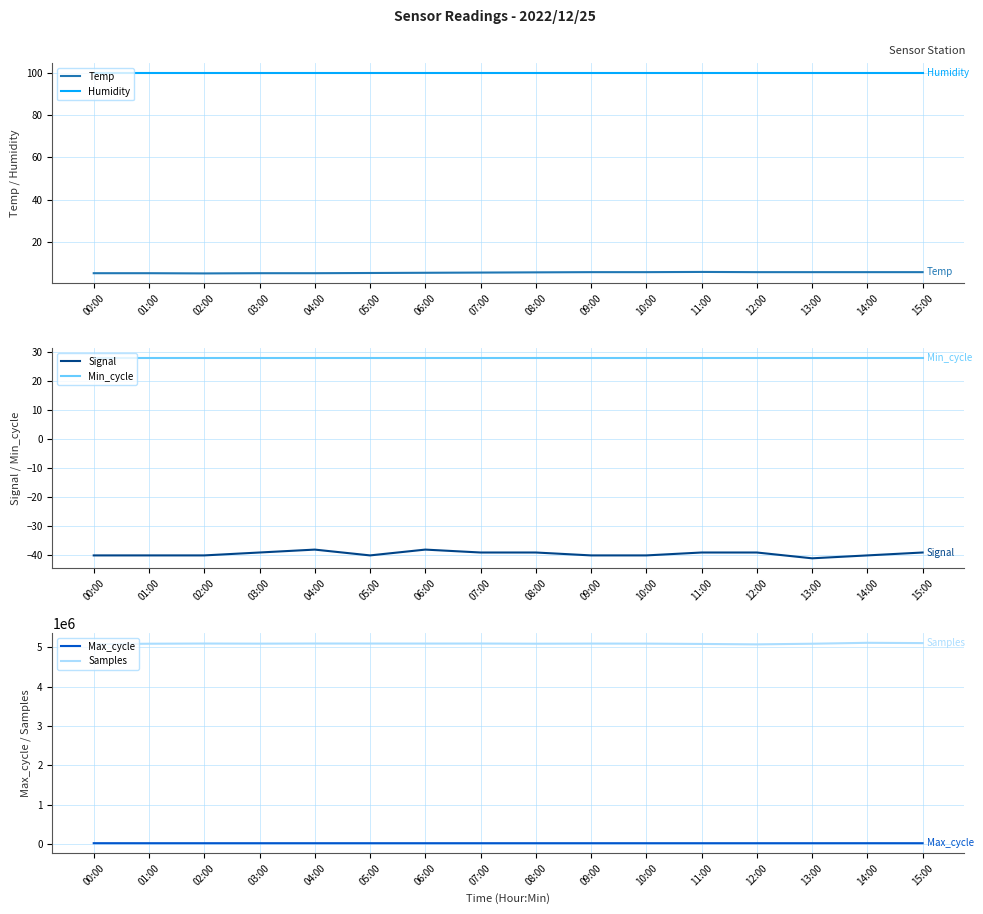

How many lines are shown in the chart?

6